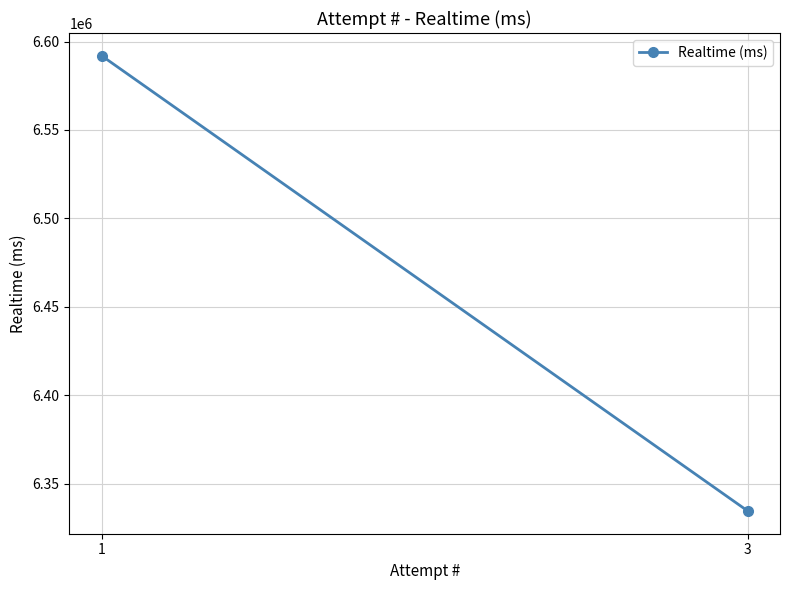

What is the change in value from 1 to 3?

-257523